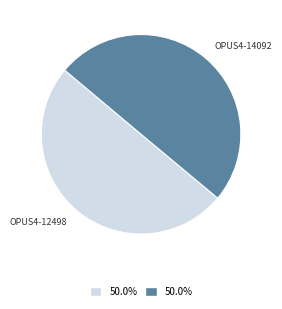

How many slices are in this pie chart?

2